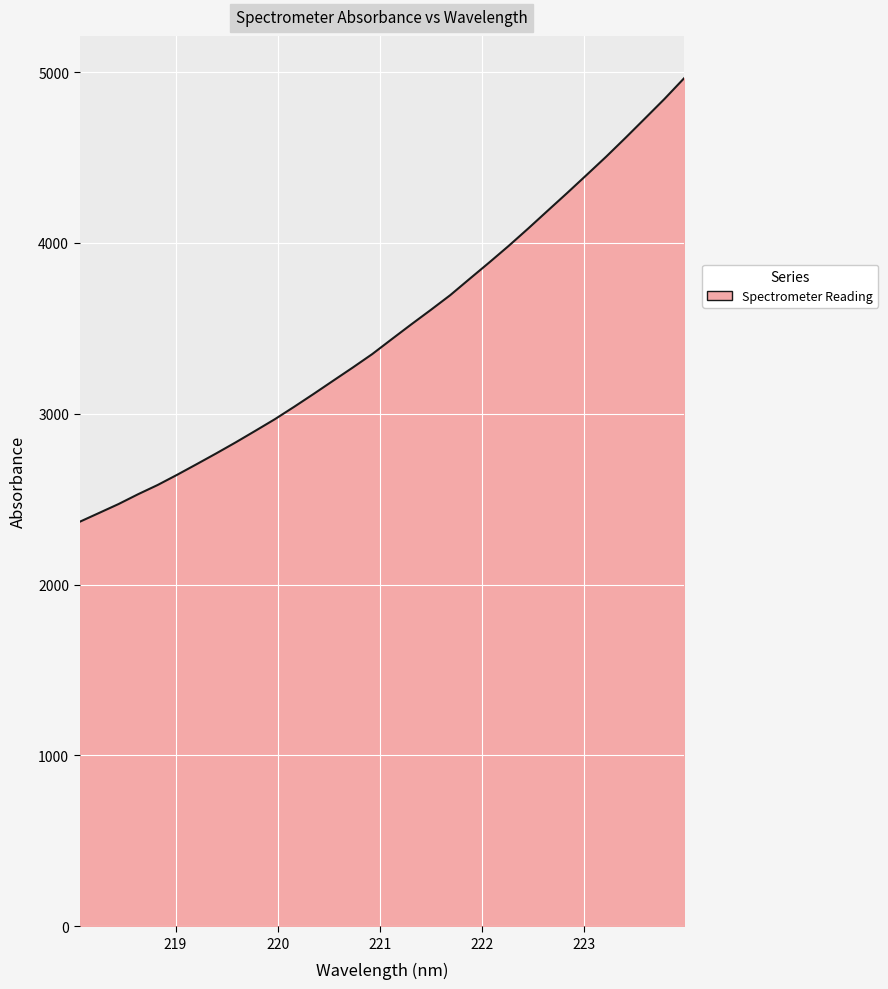

Reading left to right, extract all data points from this chart.

2367.3	2419.4	2471.7	2529.1	2583.0	2642.8	2705.0	2767.9	2832.6	2899.8	2967.8	3041.1	3116.6	3193.8	3270.6	3349.5	3436.7	3523.2	3607.8	3694.4	3790.4	3885.6	3983.0	4084.6	4188.9	4292.5	4398.4	4505.0	4616.1	4729.6	4843.7	4964.0